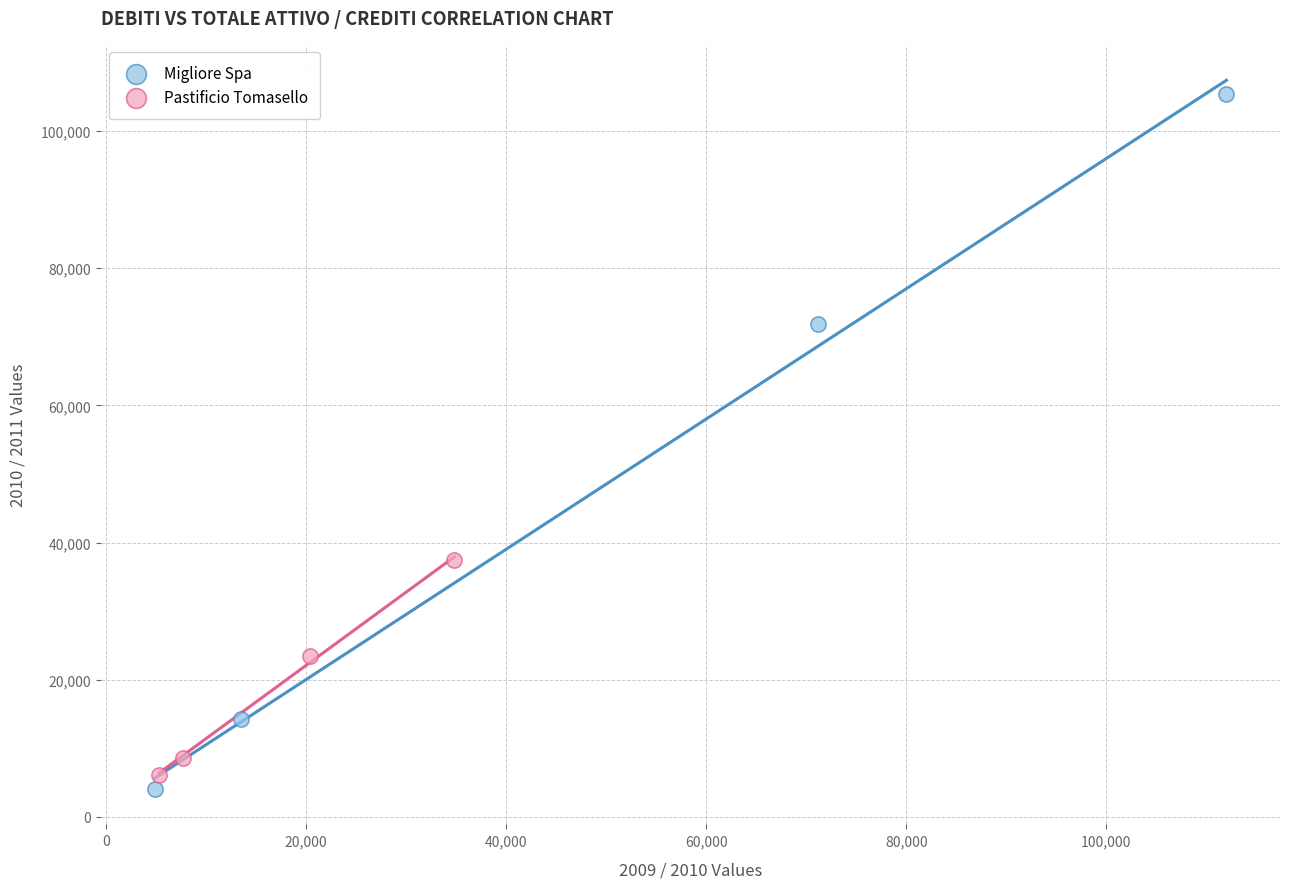

Which series has the widest spread of Y values?

Migliore Spa